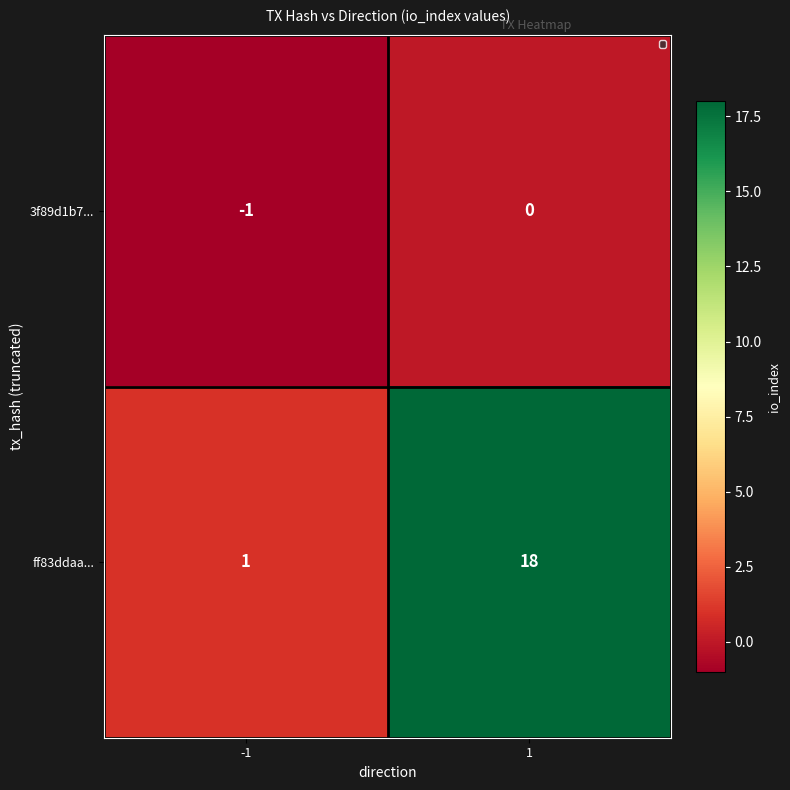

Reading left to right, extract all data points from this chart.

3f89d1b7...: -1	0
ff83ddaa...: 1	18